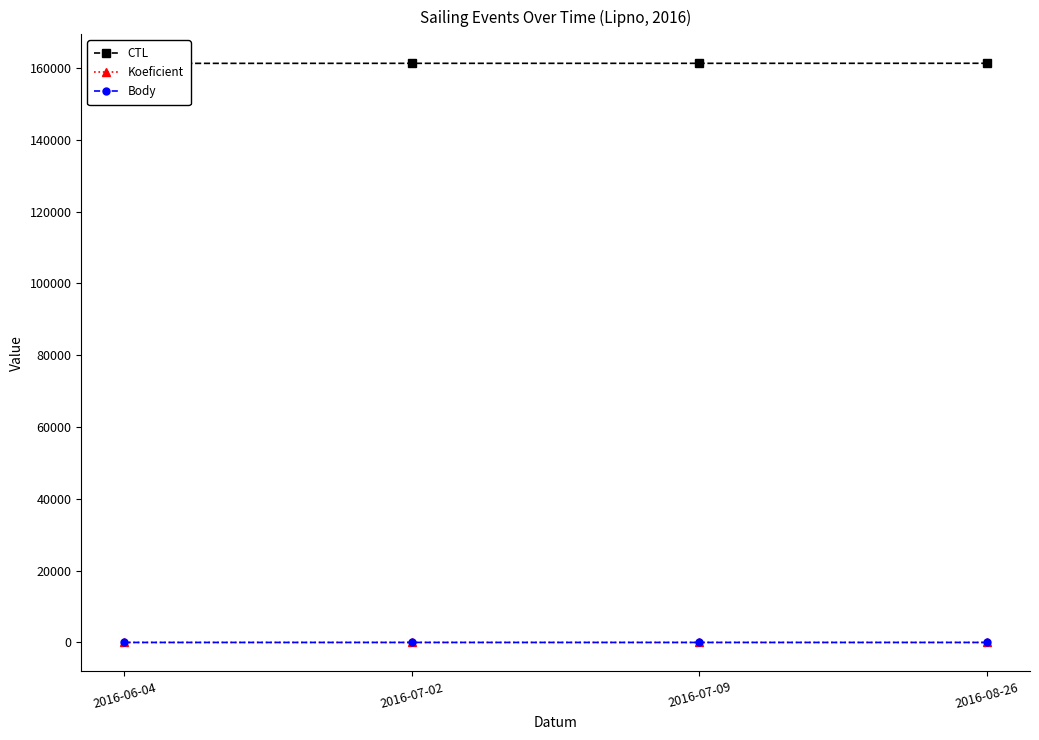

What is the label of the 2nd point from the left?

2016-07-02